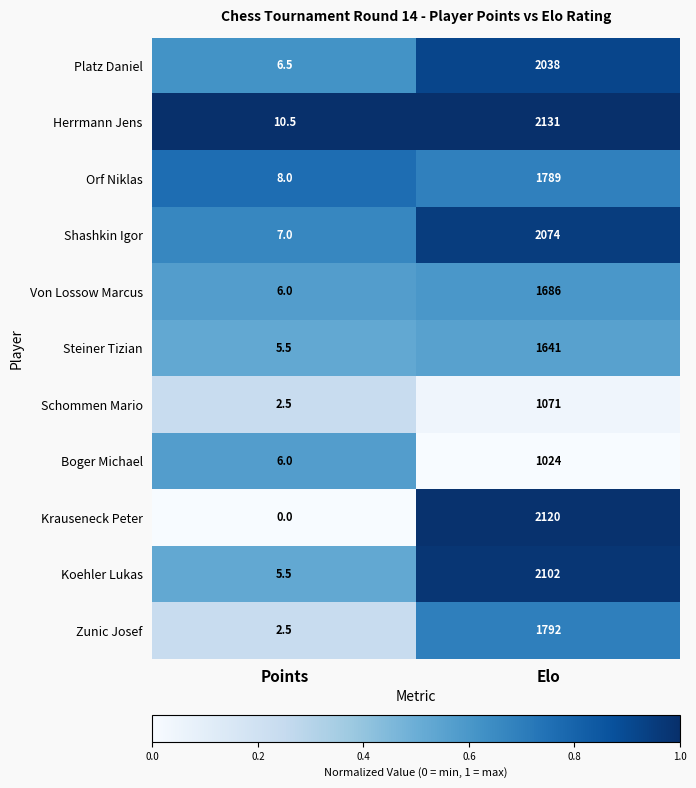

What is the average value of the Herrmann Jens series?

1070.8